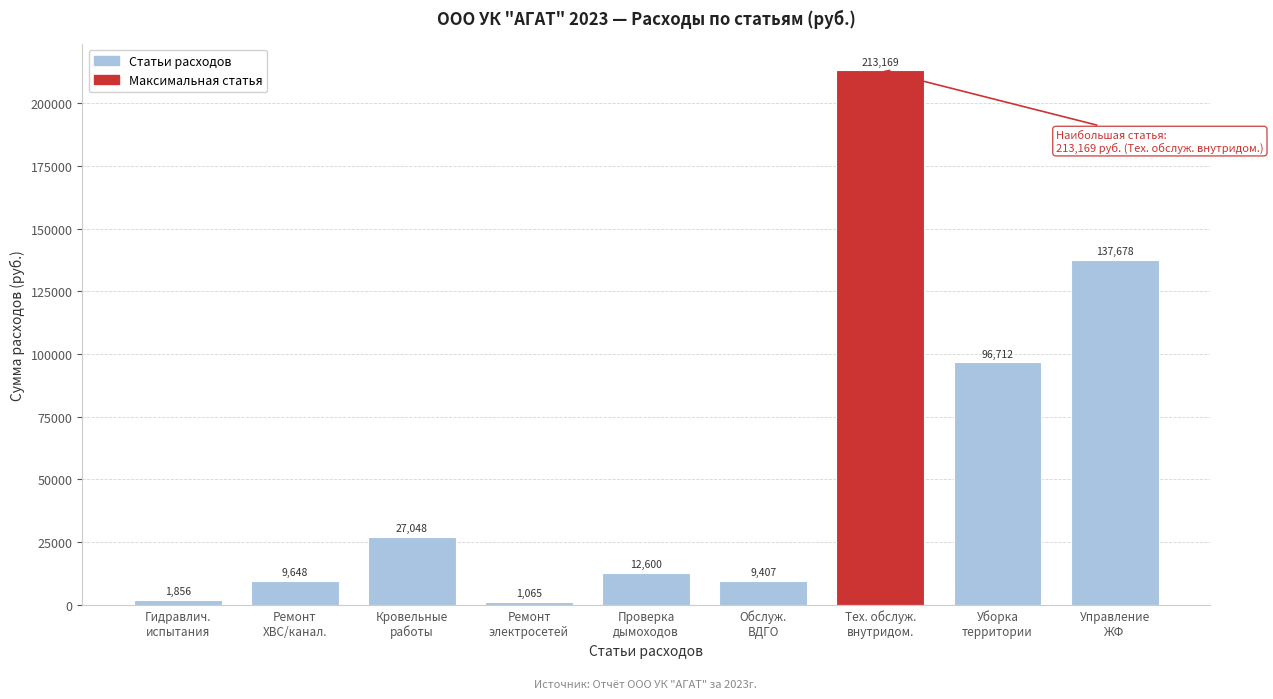

What is the value of the 5th bar from the left?

12600.0